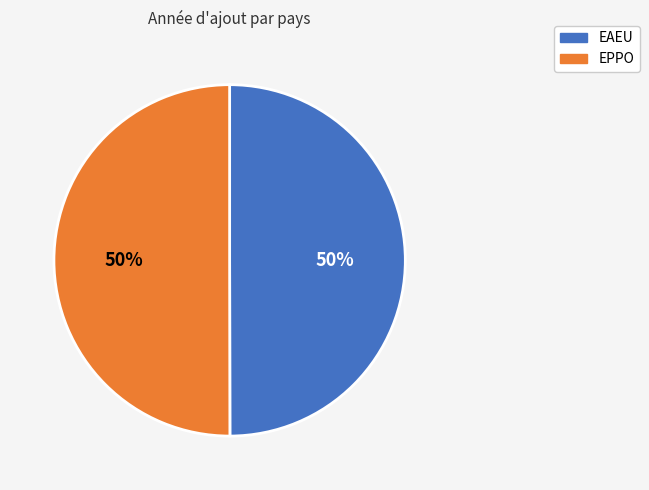

What is the ratio of the value at EPPO to the value at EAEU?

1.0